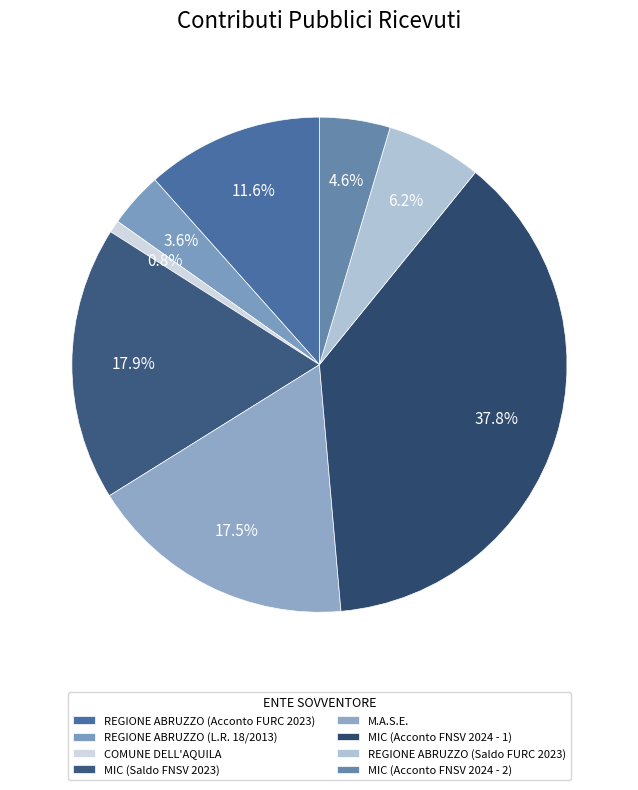

What percentage is the MIC (Saldo FNSV 2023) slice, to the nearest percent?

18%